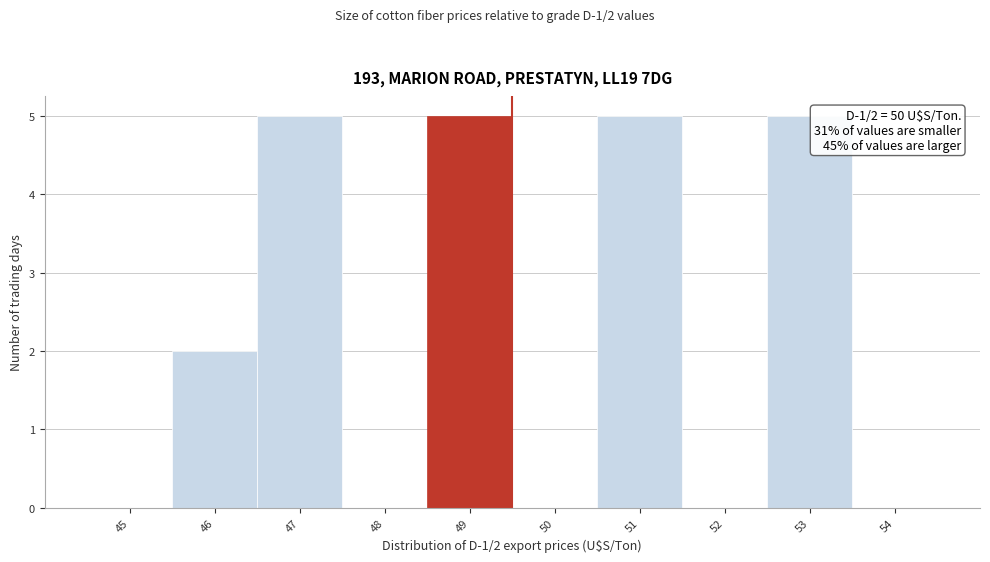

Reading left to right, what are all the values shown in this chart?

45=0	46=2	47=5	48=0	49=5	50=0	51=5	52=0	53=5	54=0